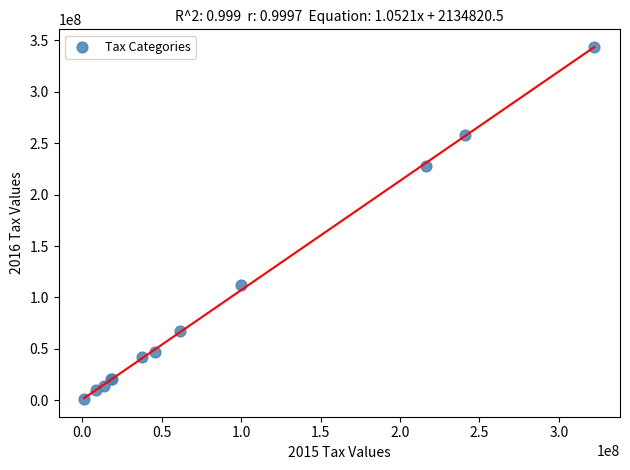

What Y value in the scatter plot is closest to 172203899?

227940478.0